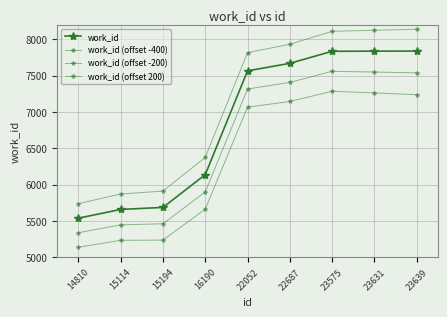

Reading right to left, extract all data points from this chart.

work_id: 23639=7838.0	23631=7837.0	23575=7835.0	22687=7669.0	22052=7566.0	16190=6137.0	15194=5686.0	15114=5658.0	14810=5538.0
work_id (offset -400): 23639=7238.0	23631=7262.0	23575=7285.0	22687=7144.0	22052=7066.0	16190=5662.0	15194=5236.0	15114=5233.0	14810=5138.0
work_id (offset -200): 23639=7538.0	23631=7549.5	23575=7560.0	22687=7406.5	22052=7316.0	16190=5899.5	15194=5461.0	15114=5445.5	14810=5338.0
work_id (offset 200): 23639=8138.0	23631=8124.5	23575=8110.0	22687=7931.5	22052=7816.0	16190=6374.5	15194=5911.0	15114=5870.5	14810=5738.0